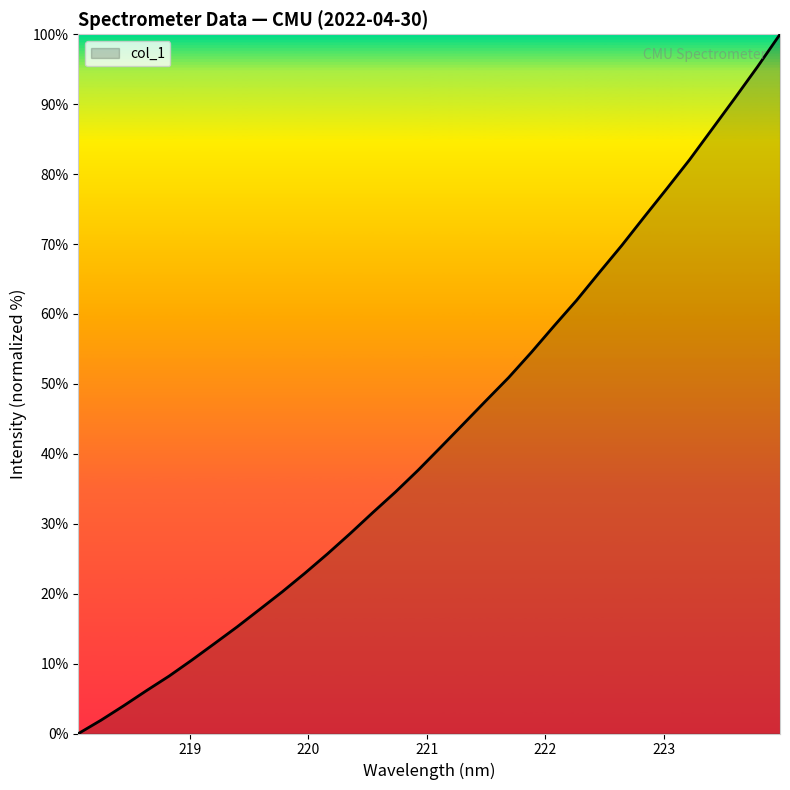

True or false: there are more than 0 points higher than both neighbors.

False